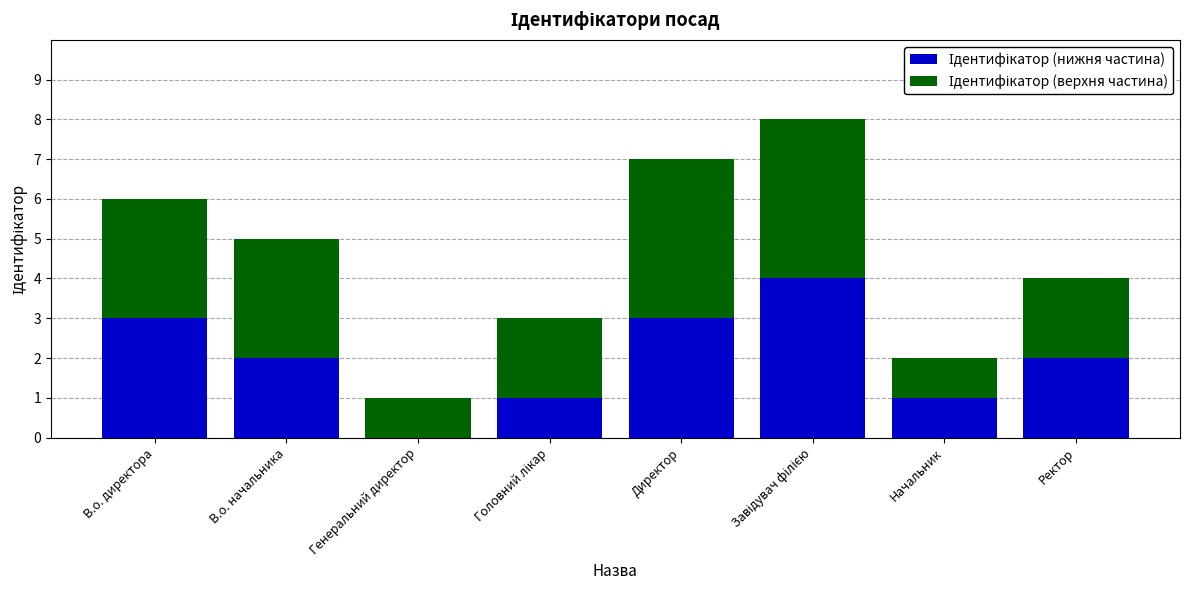

What is the value of the Ідентифікатор (нижня частина) bar at the 4th from the left?

1